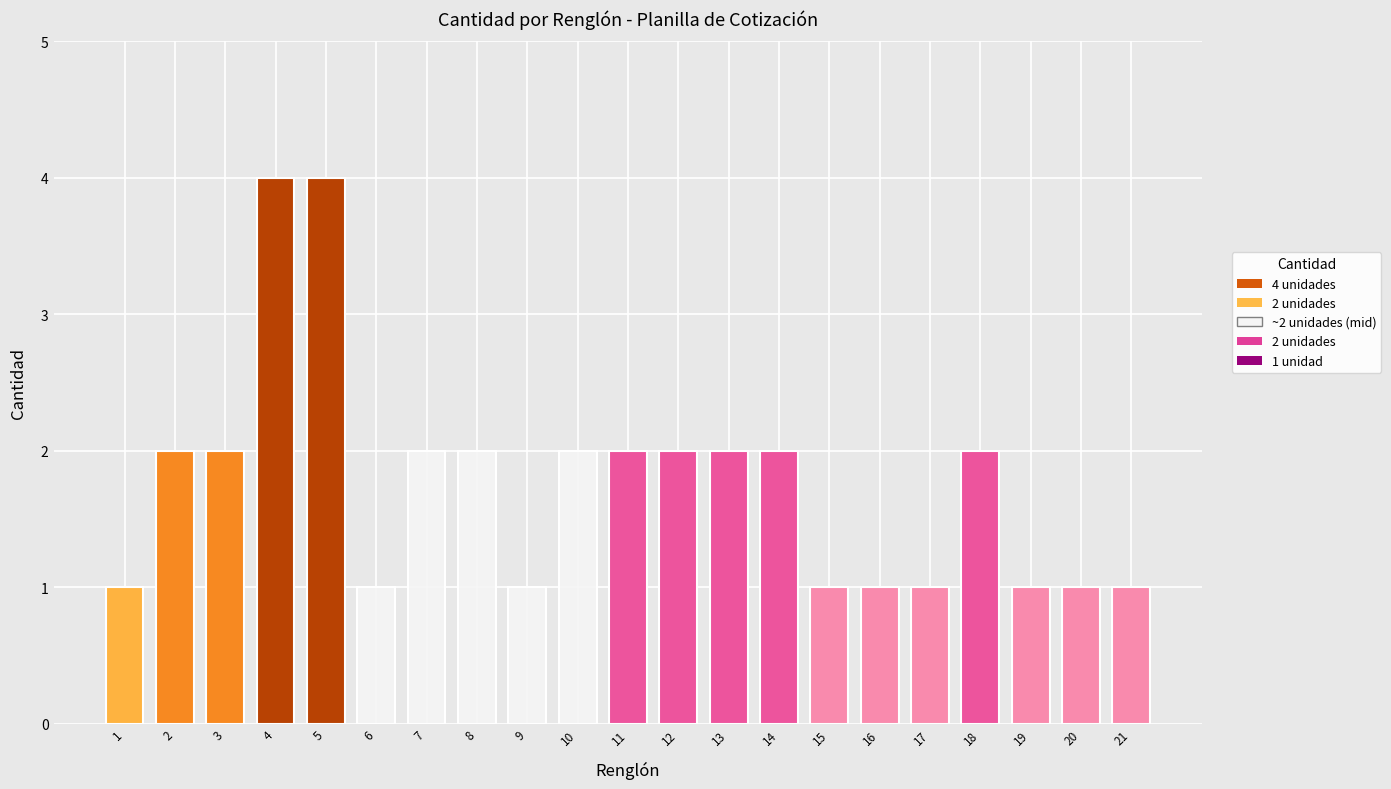

What is the change in value from 6 to 12?

+1